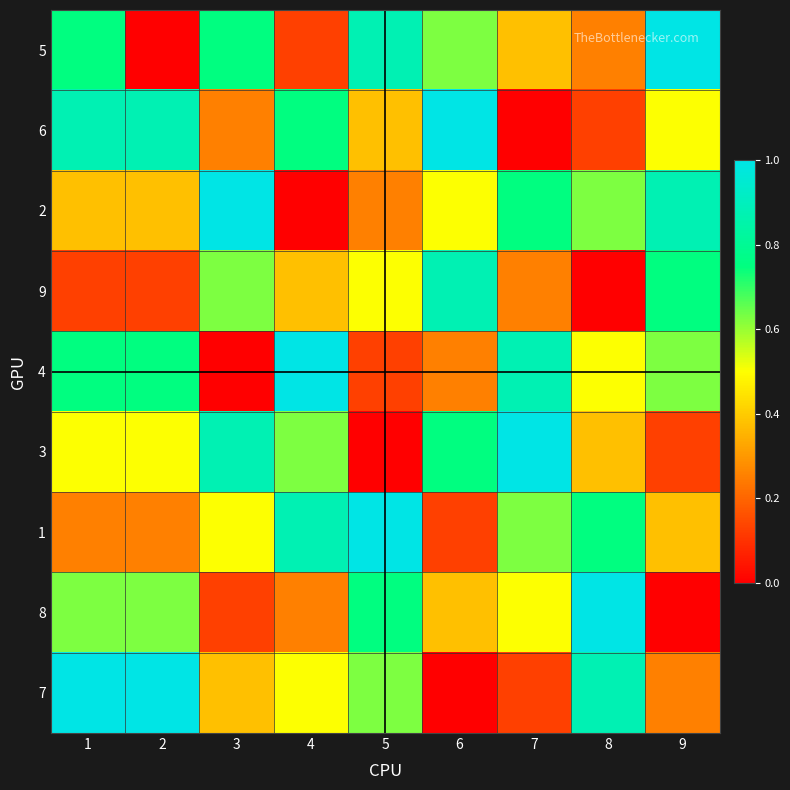

Reading right to left, list all the values displayed in this chart.

5: 9=1.0	8=0.2	7=0.4	6=0.6	5=0.9	4=0.1	3=0.8	2=0.0	1=0.8
6: 9=0.5	8=0.1	7=0.0	6=1.0	5=0.4	4=0.8	3=0.2	2=0.9	1=0.9
2: 9=0.9	8=0.6	7=0.8	6=0.5	5=0.2	4=0.0	3=1.0	2=0.4	1=0.4
9: 9=0.8	8=0.0	7=0.2	6=0.9	5=0.5	4=0.4	3=0.6	2=0.1	1=0.1
4: 9=0.6	8=0.5	7=0.9	6=0.2	5=0.1	4=1.0	3=0.0	2=0.8	1=0.8
3: 9=0.1	8=0.4	7=1.0	6=0.8	5=0.0	4=0.6	3=0.9	2=0.5	1=0.5
1: 9=0.4	8=0.8	7=0.6	6=0.1	5=1.0	4=0.9	3=0.5	2=0.2	1=0.2
8: 9=0.0	8=1.0	7=0.5	6=0.4	5=0.8	4=0.2	3=0.1	2=0.6	1=0.6
7: 9=0.2	8=0.9	7=0.1	6=0.0	5=0.6	4=0.5	3=0.4	2=1.0	1=1.0